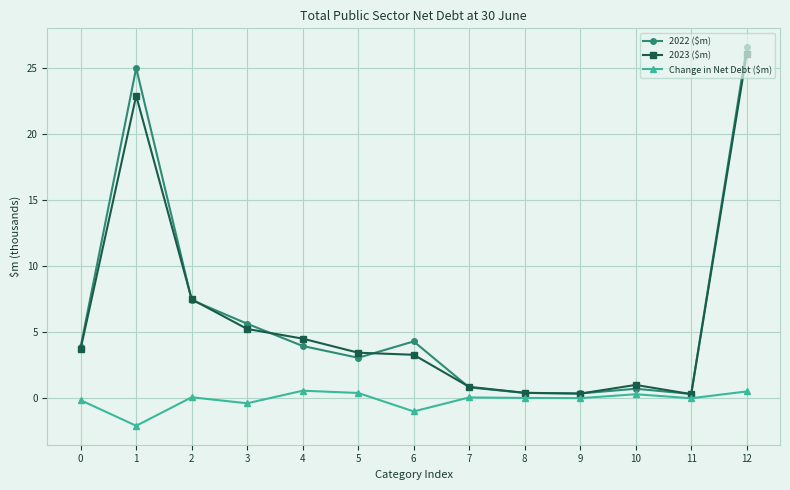

Rank the series by their maximum value, from highest to lowest.

2022 ($m), 2023 ($m), Change in Net Debt ($m)